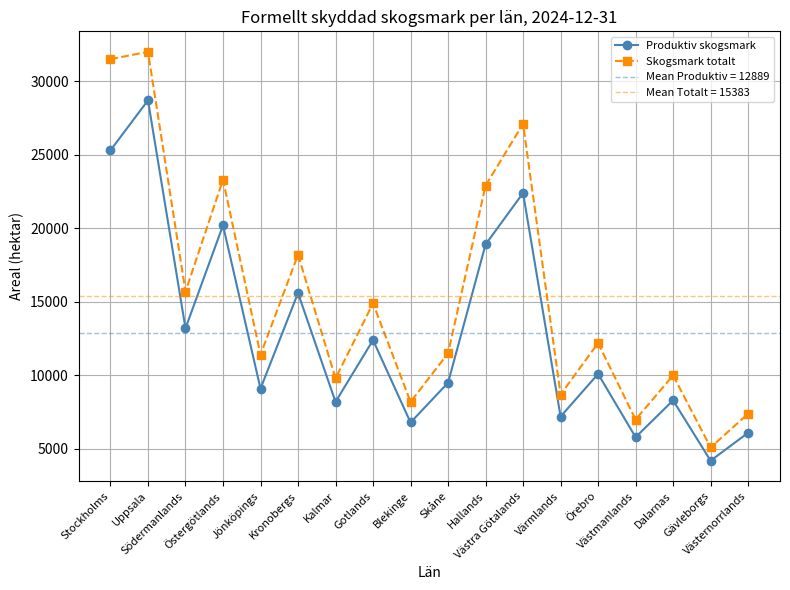

At which label is Skogsmark totalt closest to 18550?

Kronobergs